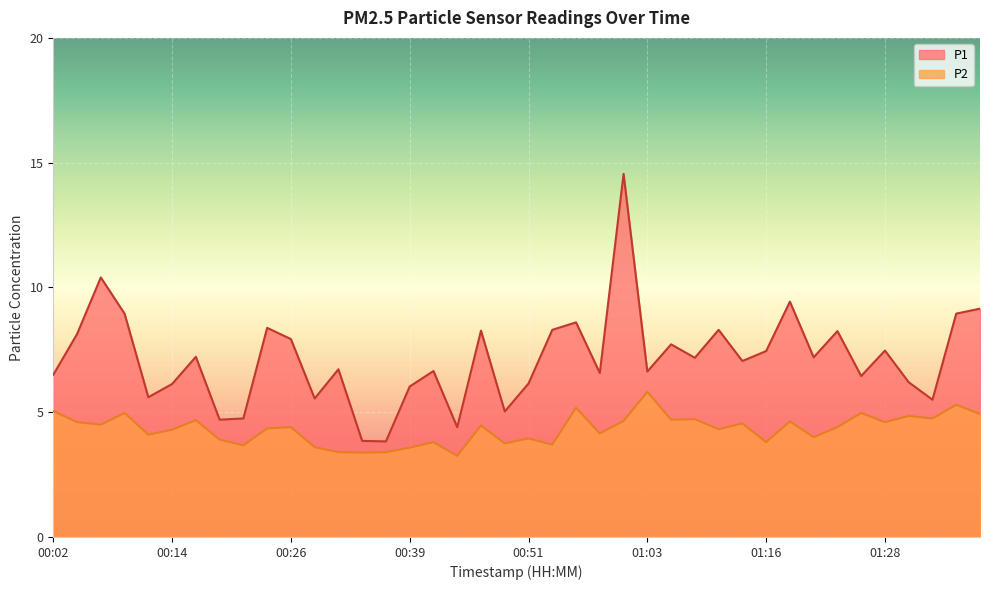

What is the sum of the P2 values at 00:02 and 00:51?

9.0